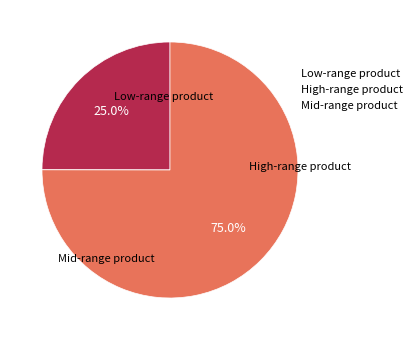

What percentage is NOT represented by Low-range product?

75.0%